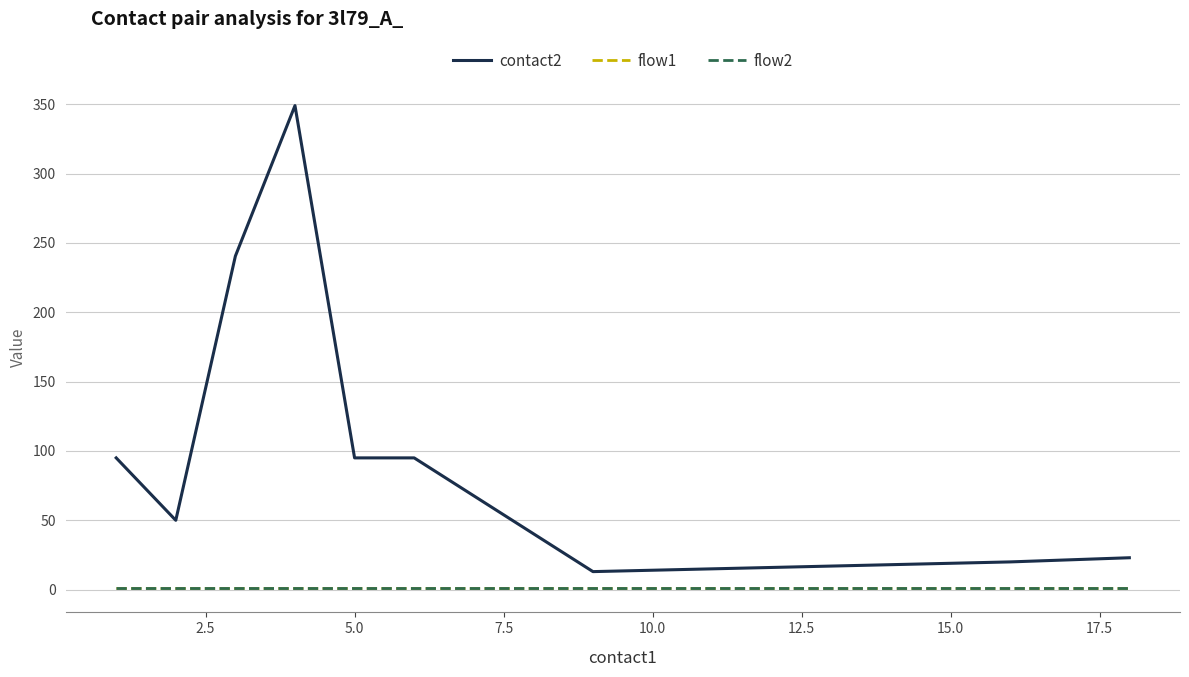

Does the chart have visible grid lines?

Yes